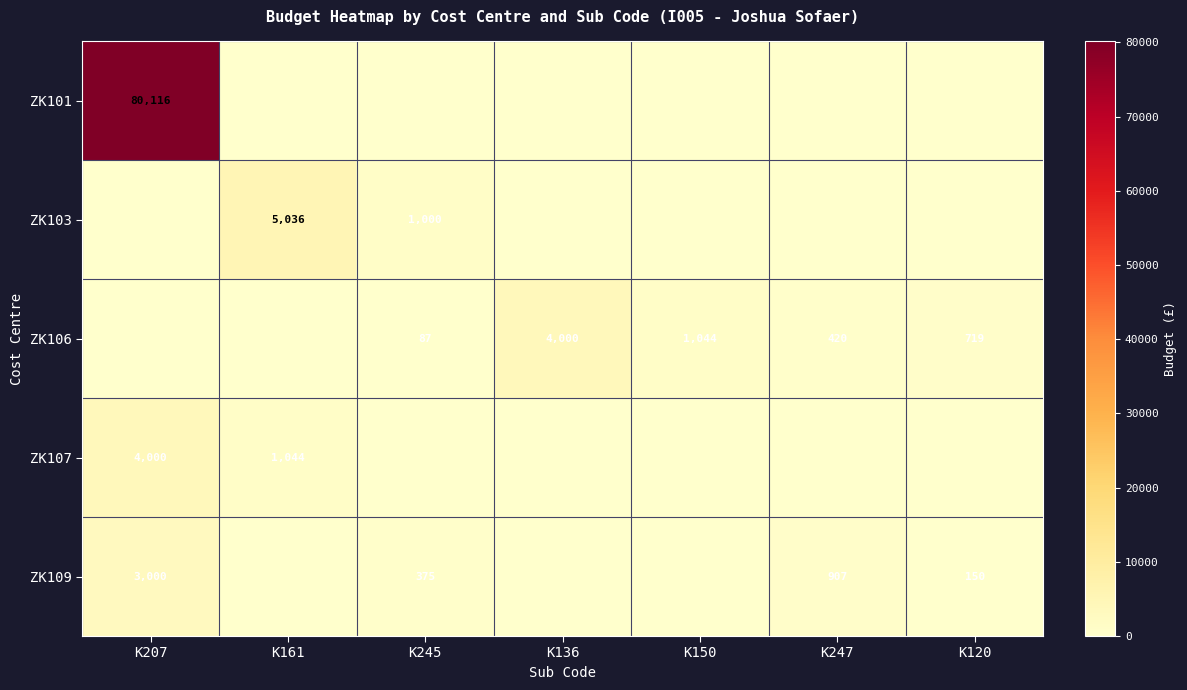

What is the sum of the ZK106 values at K136 and K150?

5044